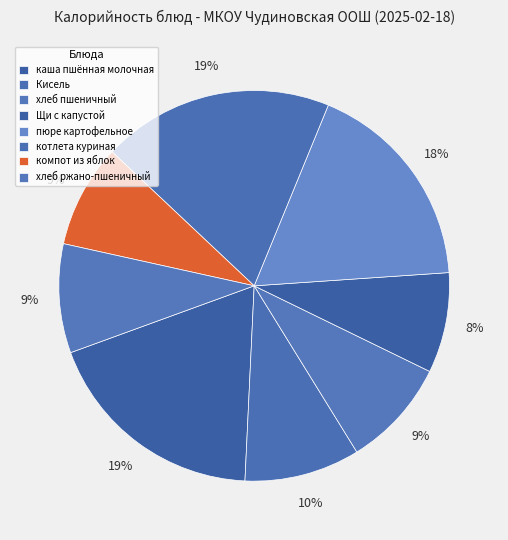

How many slices are in this pie chart?

8